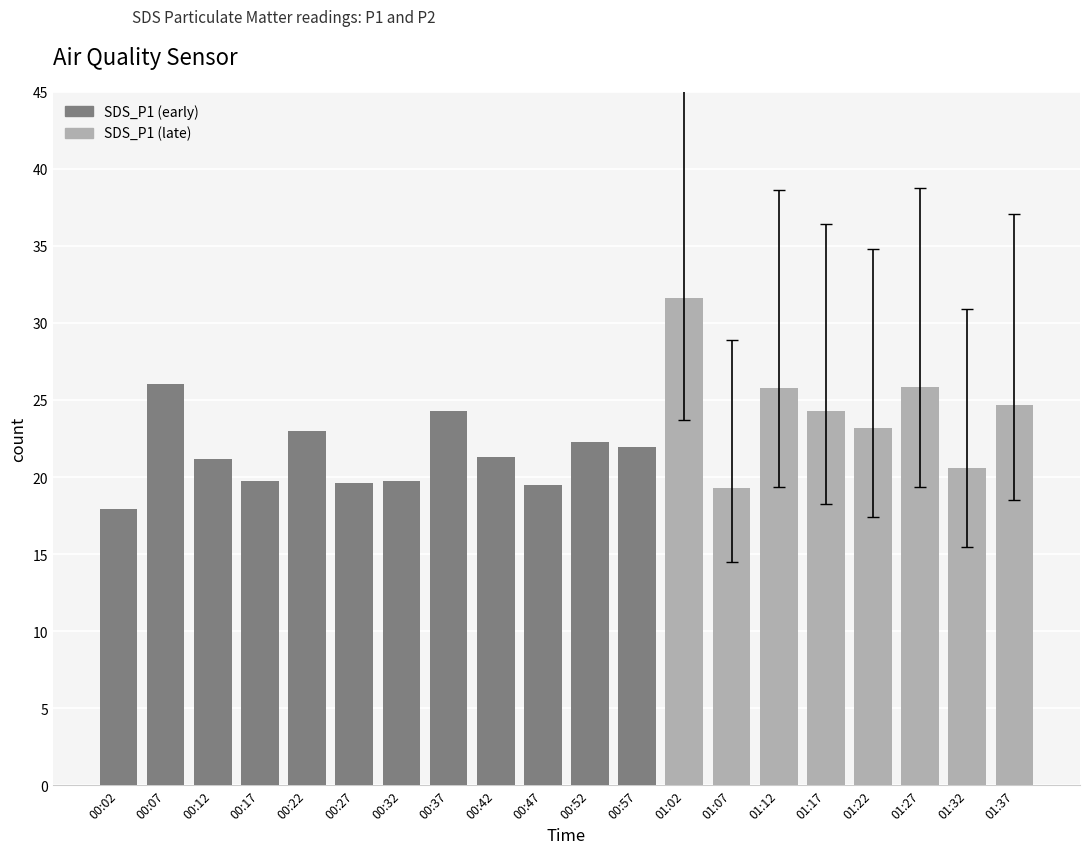

Approximately how many times larger is the value at 00:02 compared to 00:07?

0.7